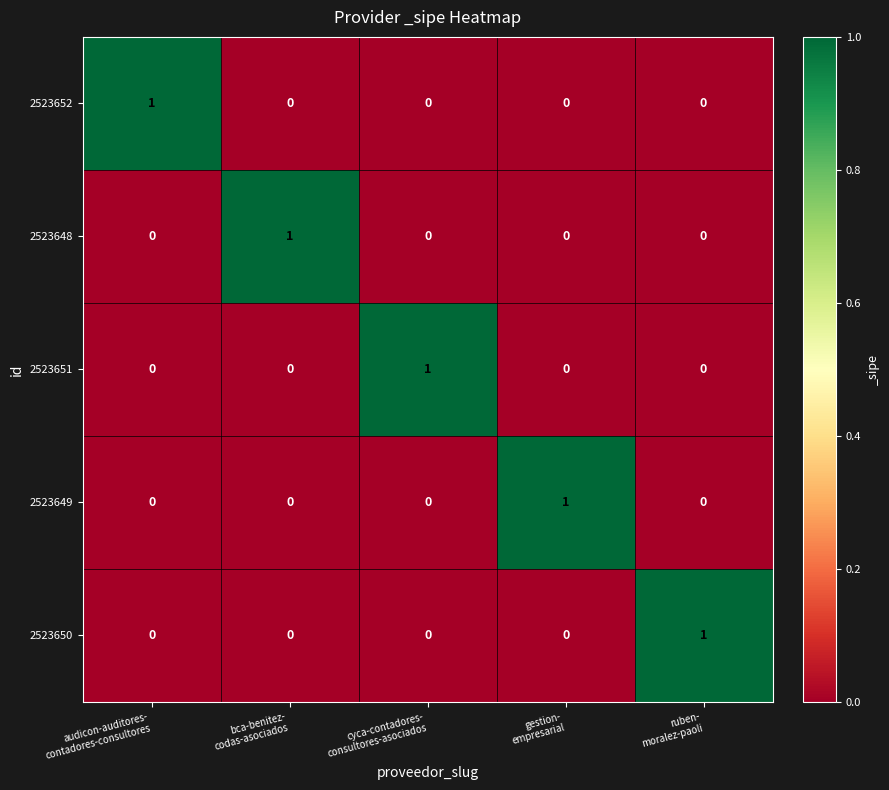

Reading left to right, transcribe all the data shown in this chart.

2523652: 1	0	0	0	0
2523648: 0	1	0	0	0
2523651: 0	0	1	0	0
2523649: 0	0	0	1	0
2523650: 0	0	0	0	1